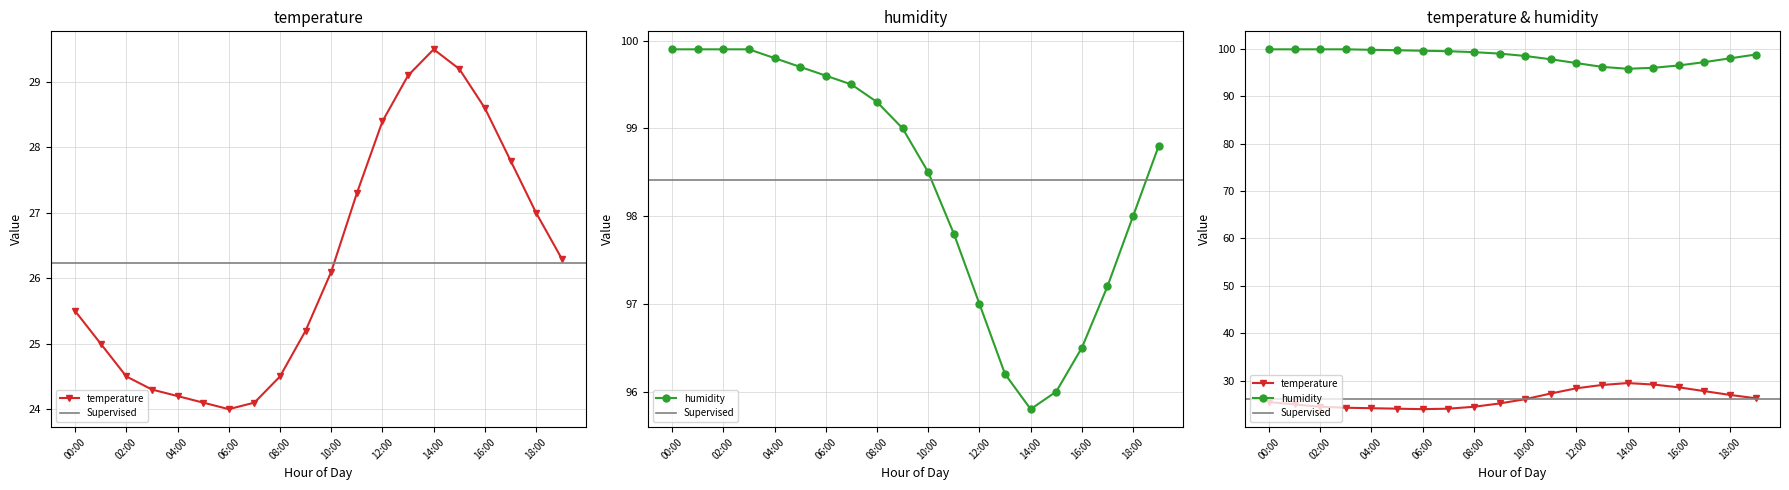

At which category does temperature reach its first local valley?

06:00